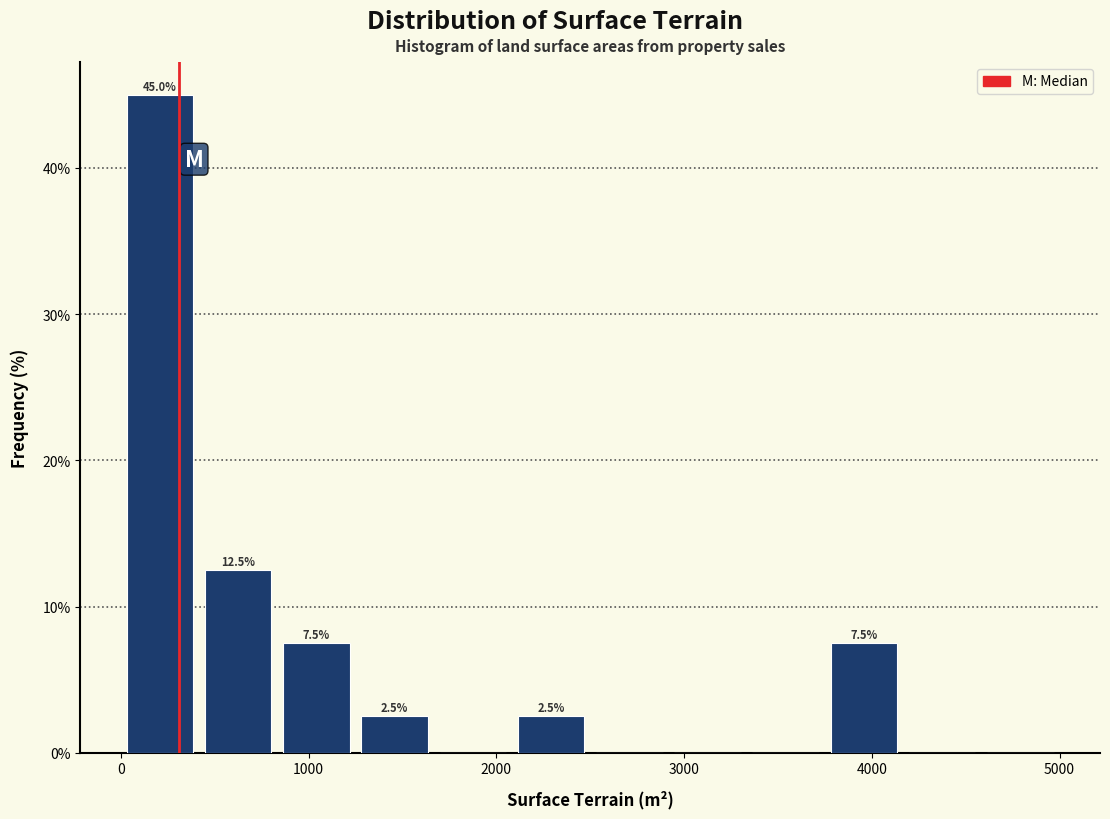

Which range on the x-axis has the tallest bar?

0 to 400